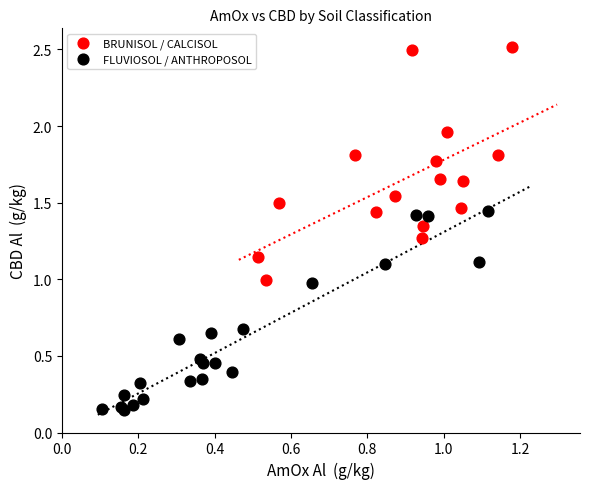

Which series reaches the maximum Y coordinate?

BRUNISOL / CALCISOL